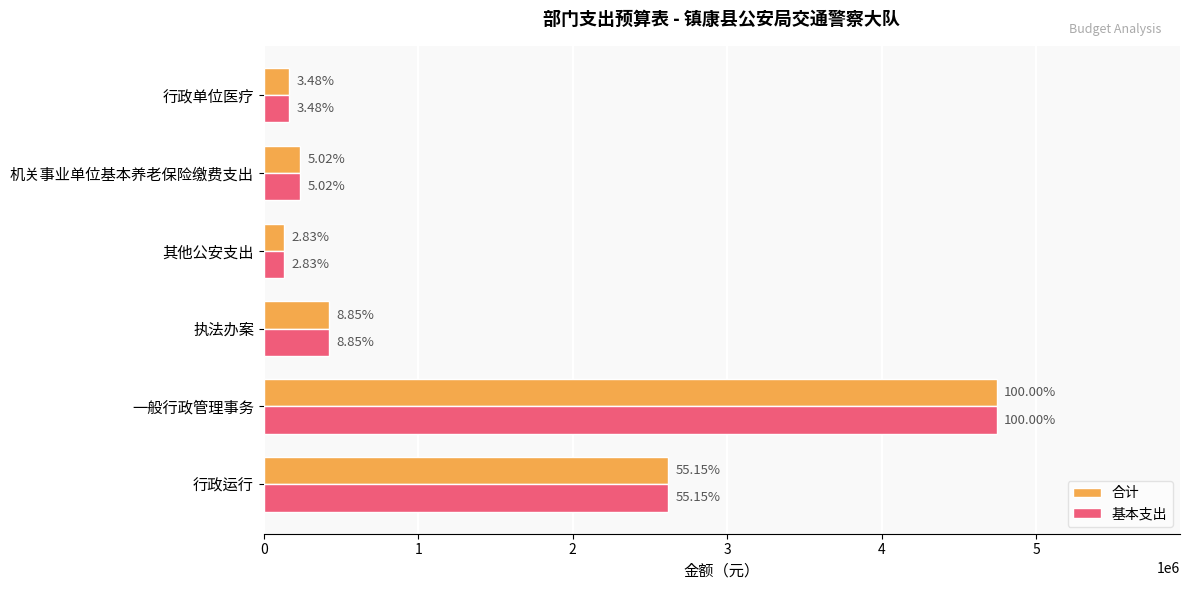

What are all the series names shown in the legend?

合计, 基本支出